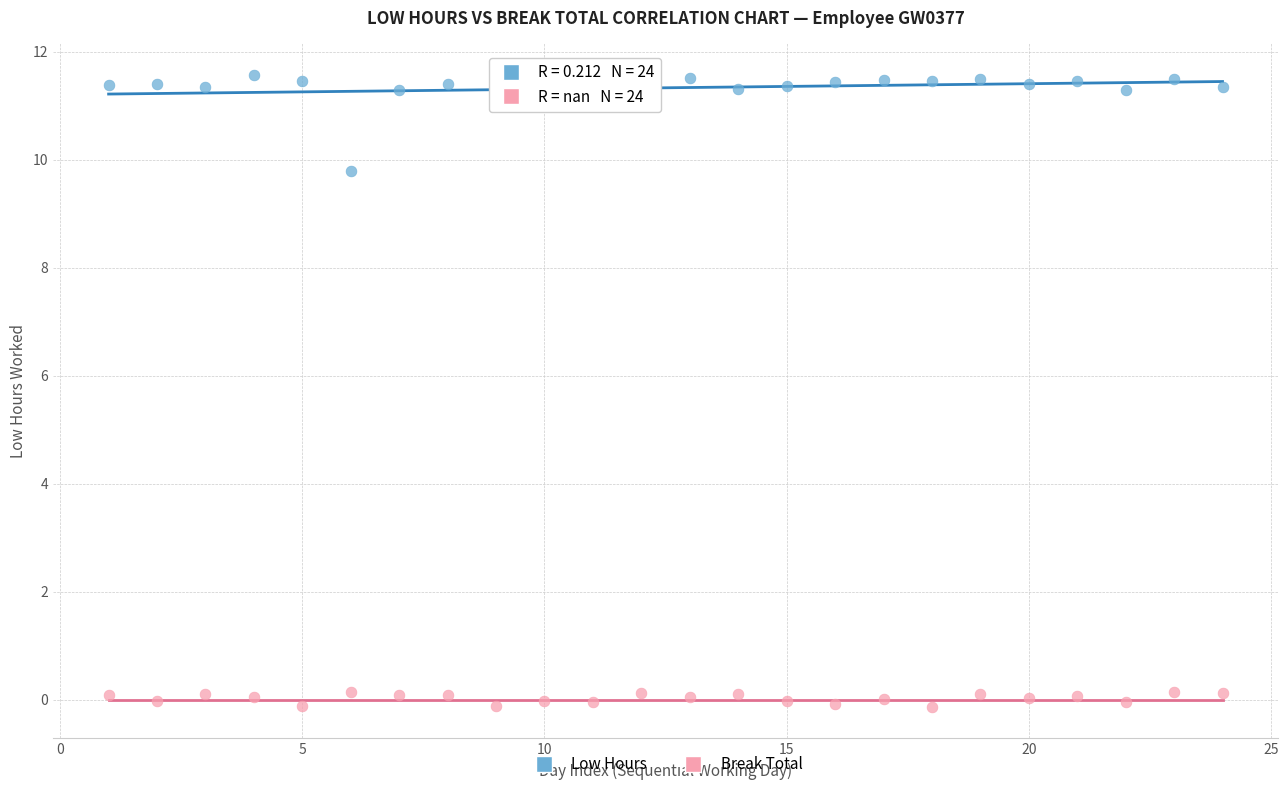

Which series has the widest spread of Y values?

Low Hours